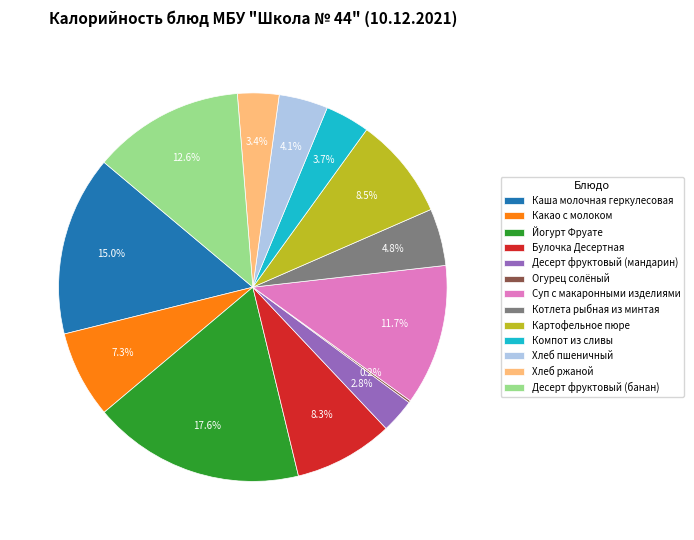

To the nearest percent, what is the combined percentage of Десерт фруктовый (мандарин) and Десерт фруктовый (банан)?

15%